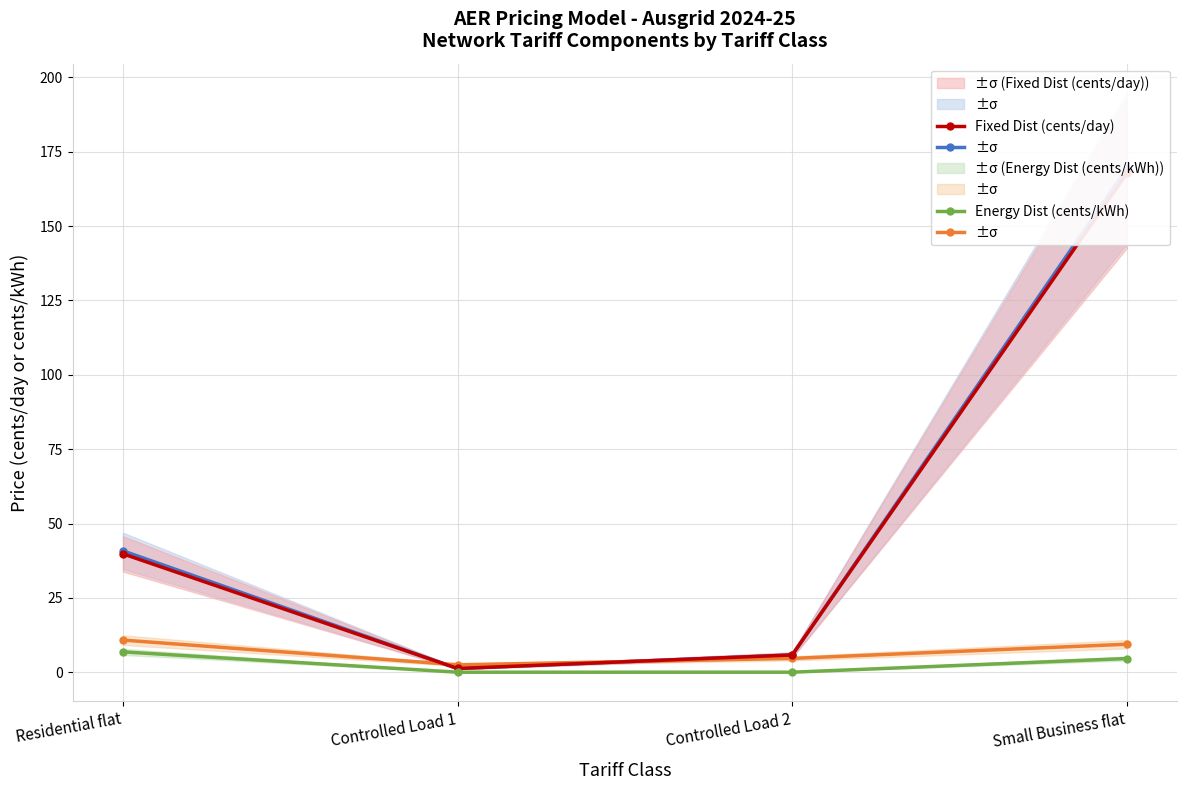

Is it true that Energy Dist (cents/kWh) equals 0.0 at Controlled Load 2?

True